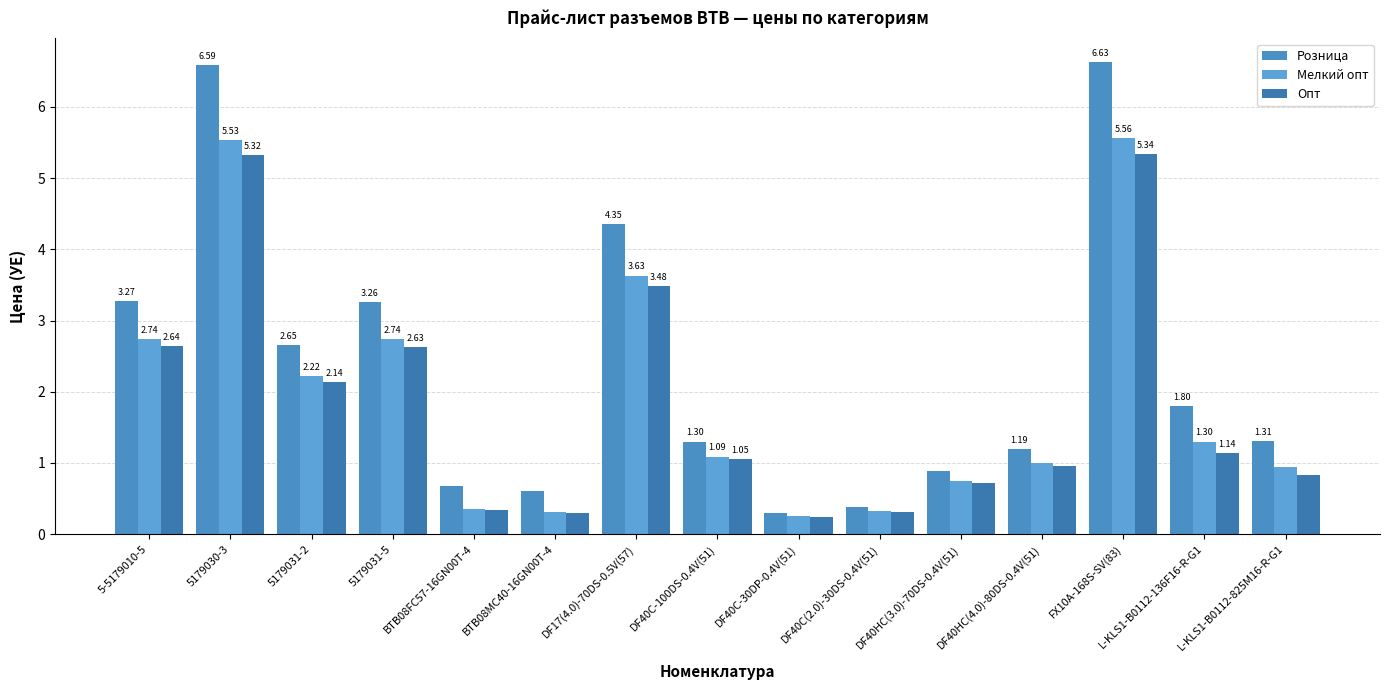

How many data points in Розница are less than 1?

5